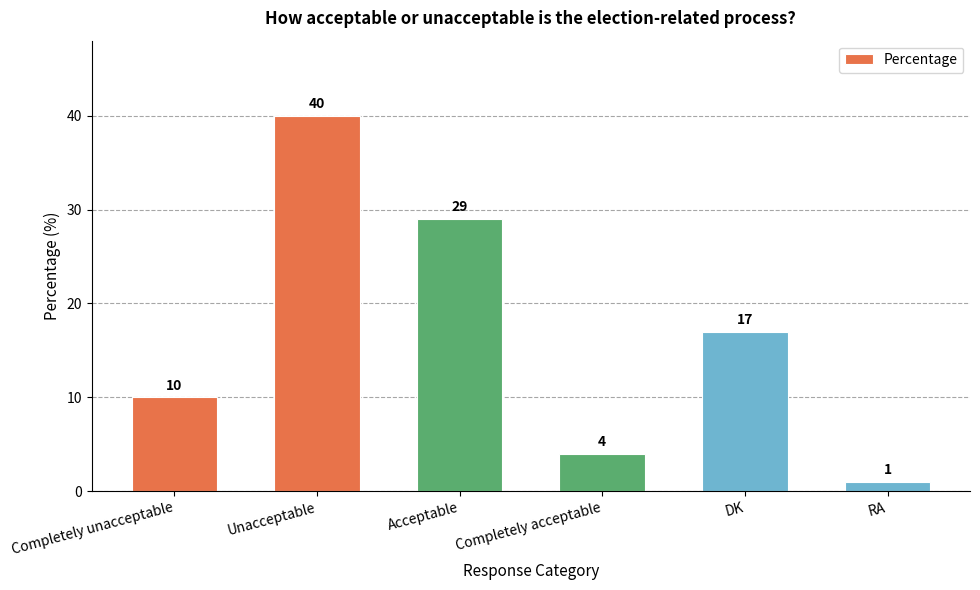

How many categories are shown in the chart?

6